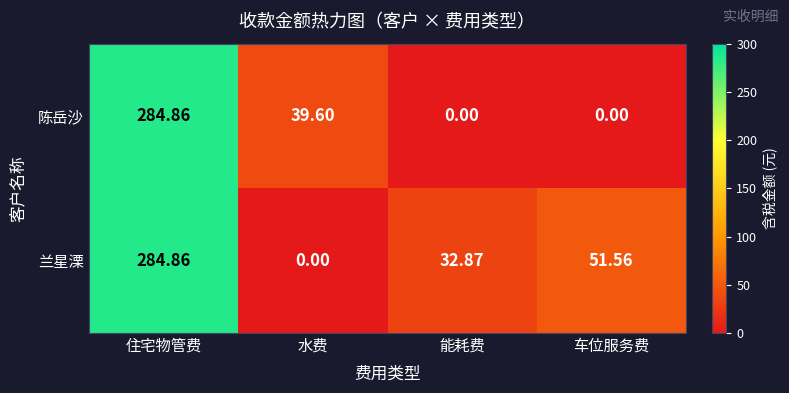

Which series has the largest total across all categories?

兰星溧